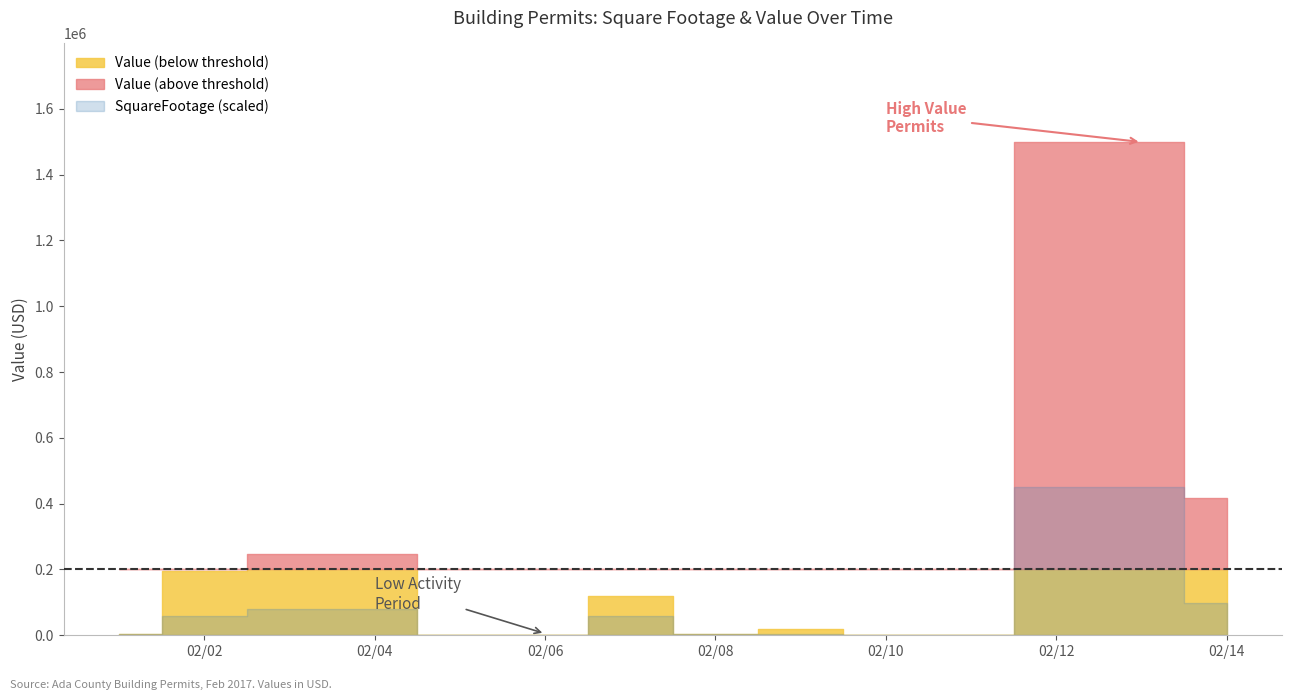

True or false: SquareFootage has a value of 3400 at 1.

True